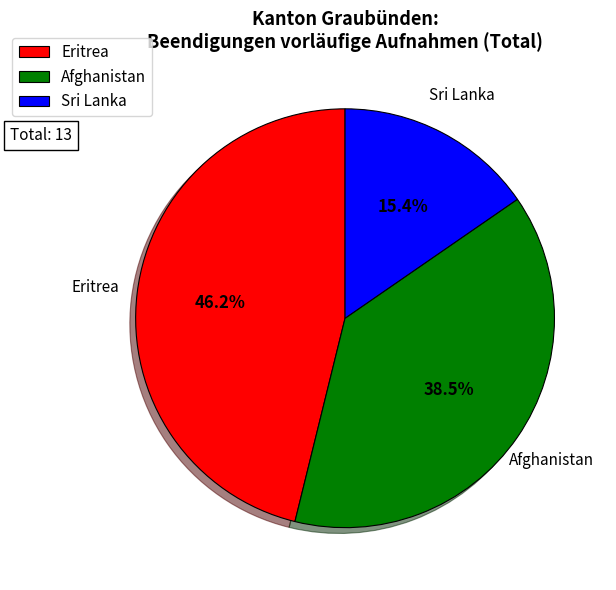

What percentage is the Eritrea slice, to the nearest percent?

46%